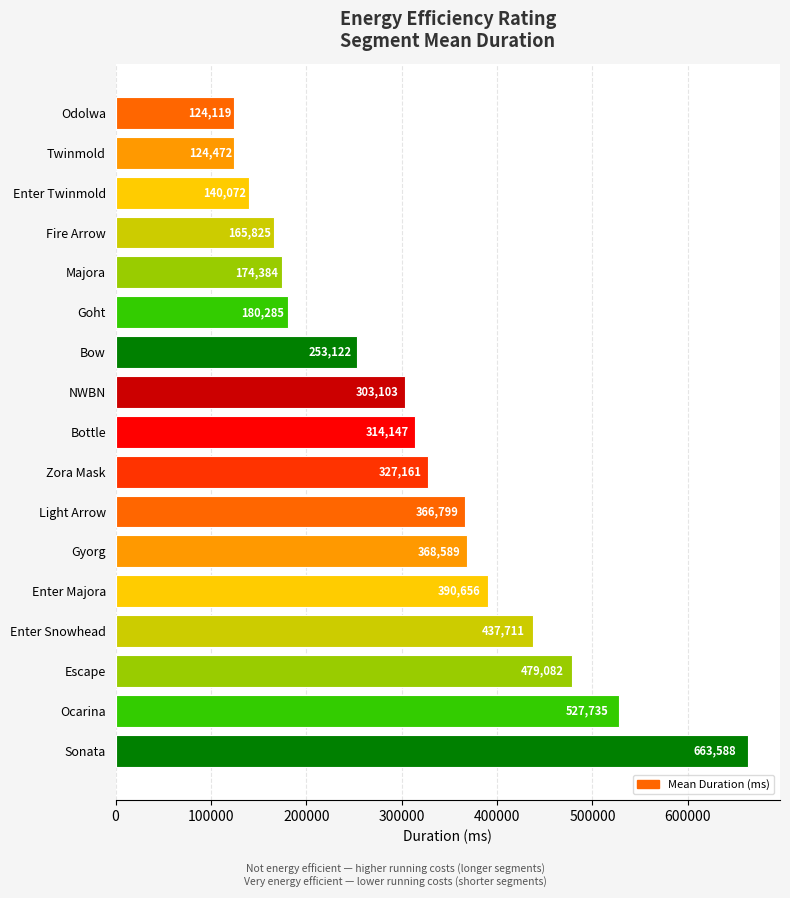

What is the ratio of the value at Odolwa to the value at Majora?

0.7